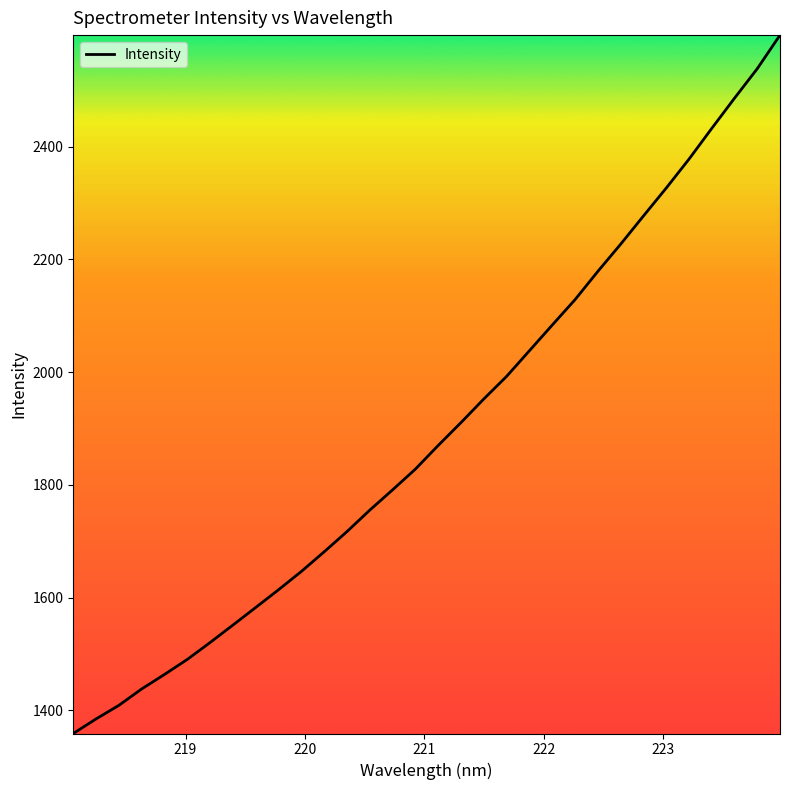

What is the difference between the maximum and minimum values?

1239.0